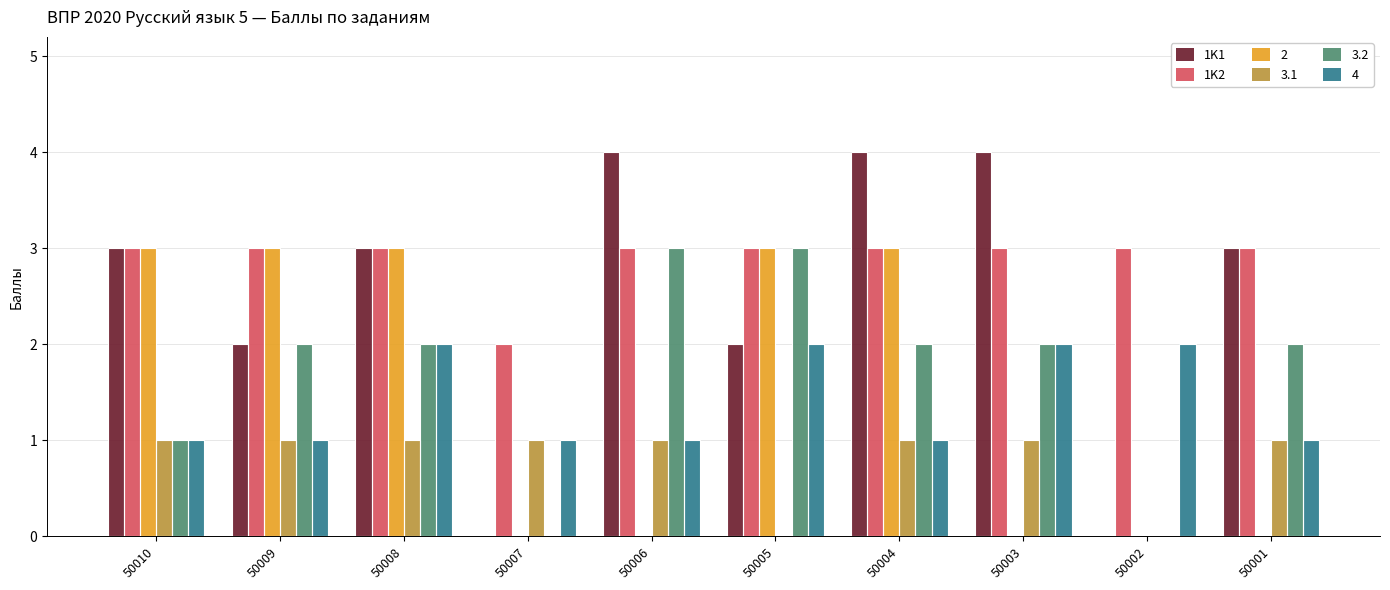

What is the value of the 1K1 bar at the 6th from the left?

2